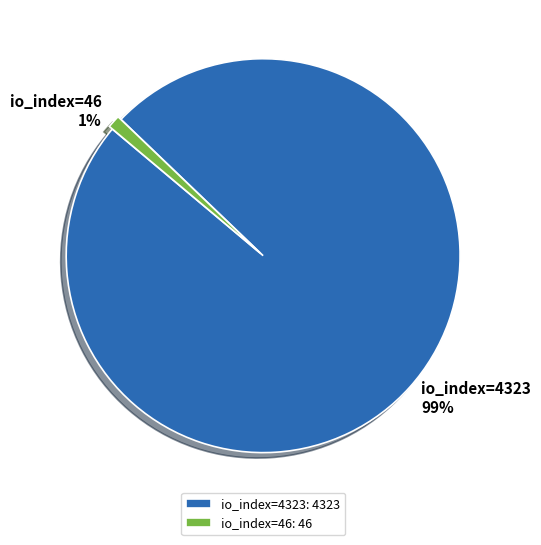

Do io_index=46 and io_index=4323 together represent more than half of the pie?

Yes